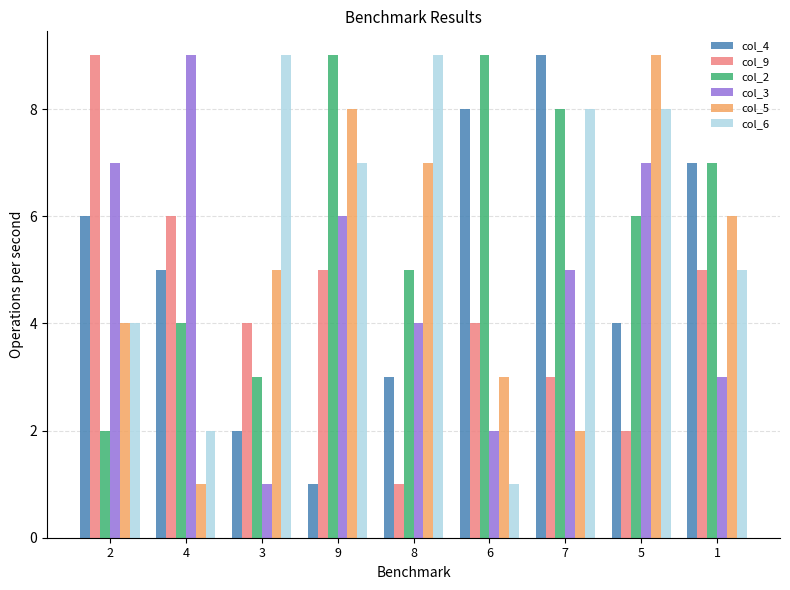

What is the maximum value for col_5?

9